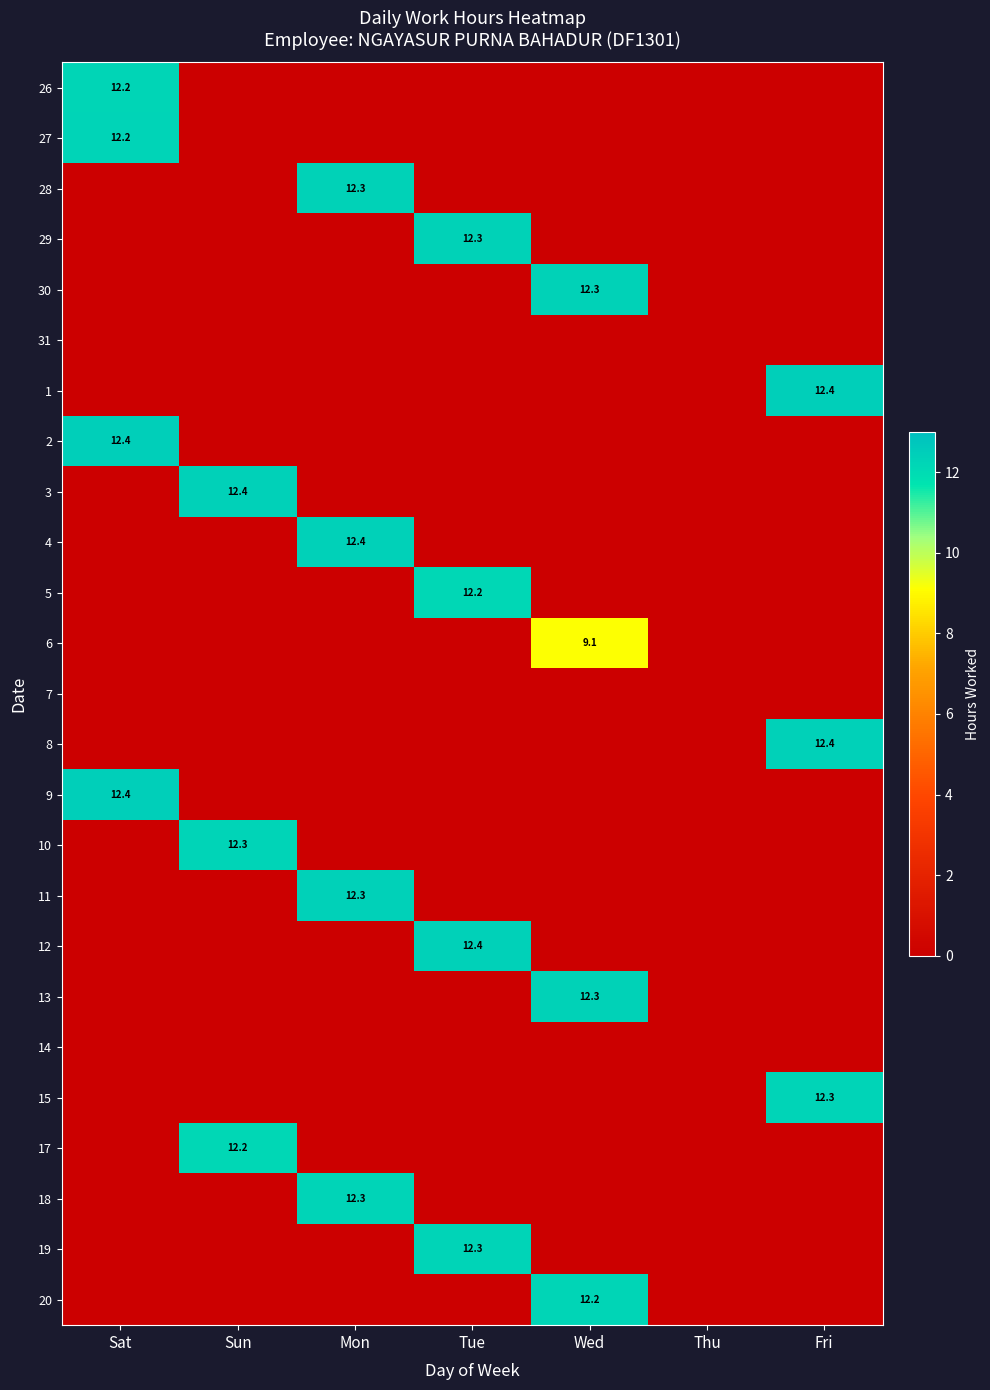

True or false: 26 has a value of 17.6 at Sat.

False